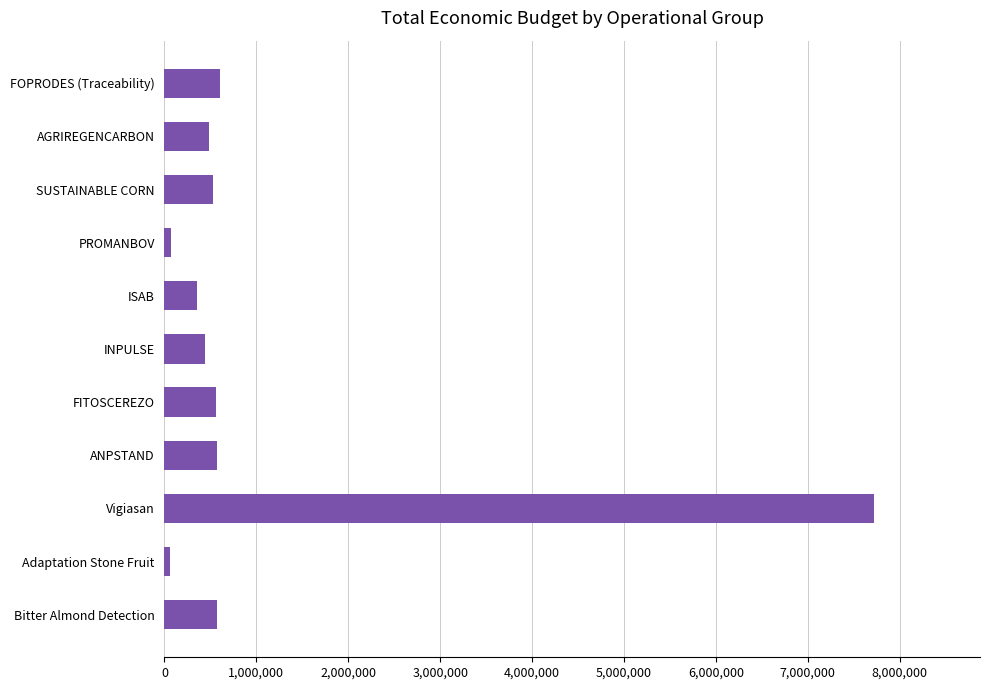

Approximately how many times larger is the value at AGRIREGENCARBON compared to ISAB?

1.4